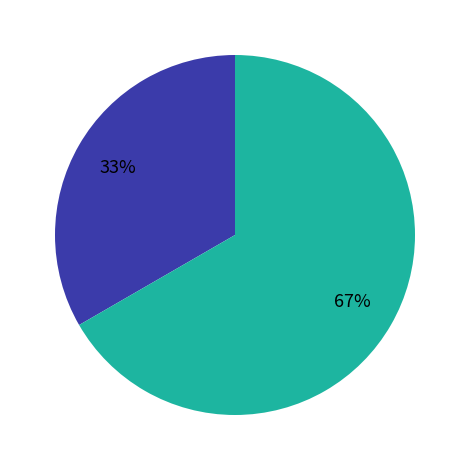

To the nearest percent, what is the average slice percentage?

50%